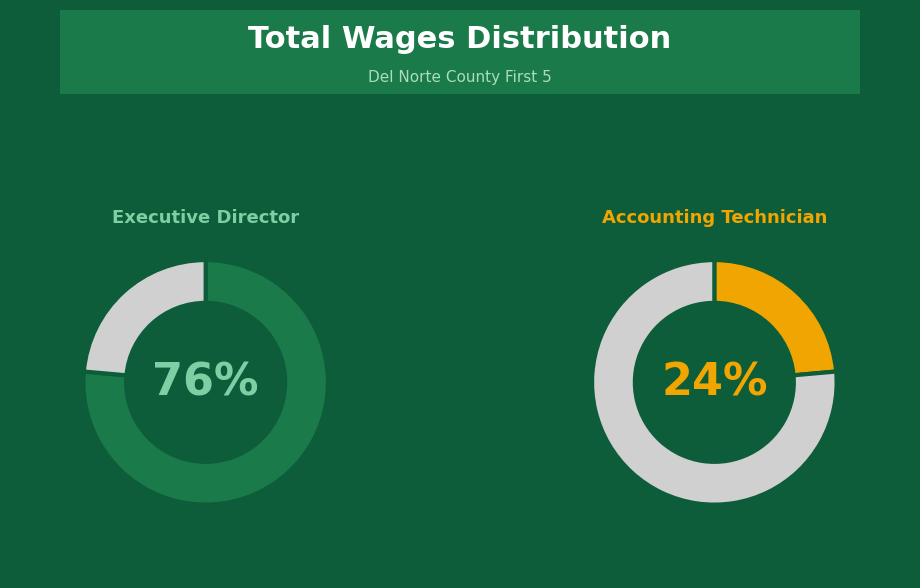

Rank the categories by value from highest to lowest.

Executive Director, Accounting Technician